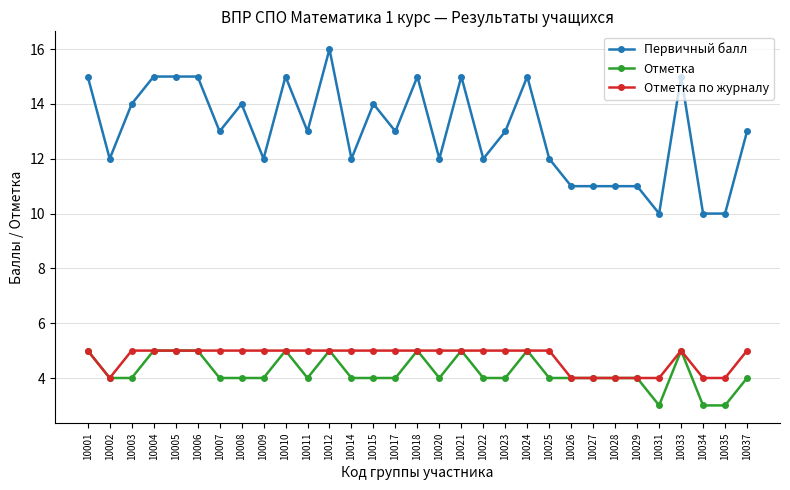

How many lines are shown in the chart?

3